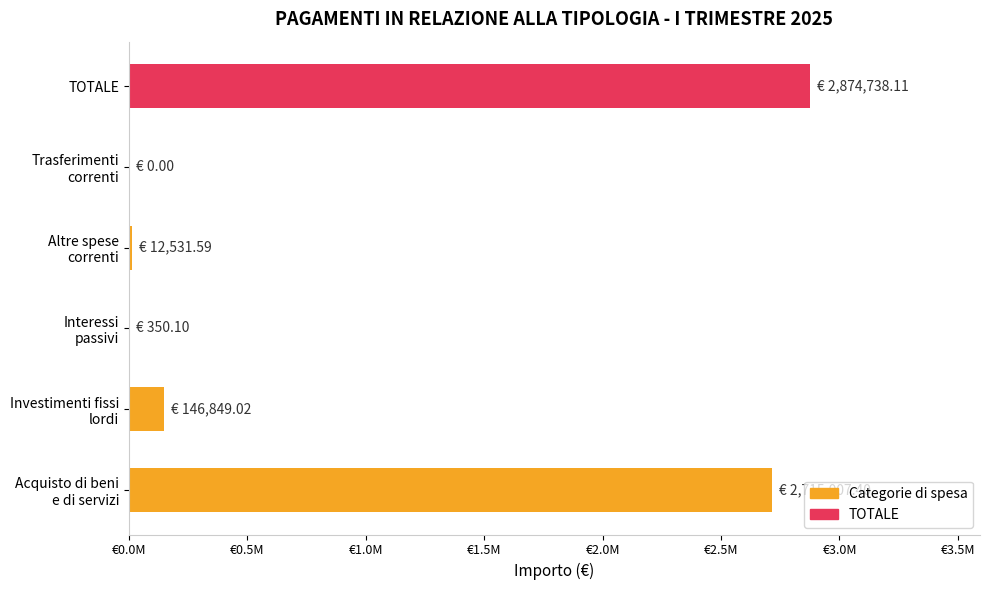

How many bars are there in total?

6